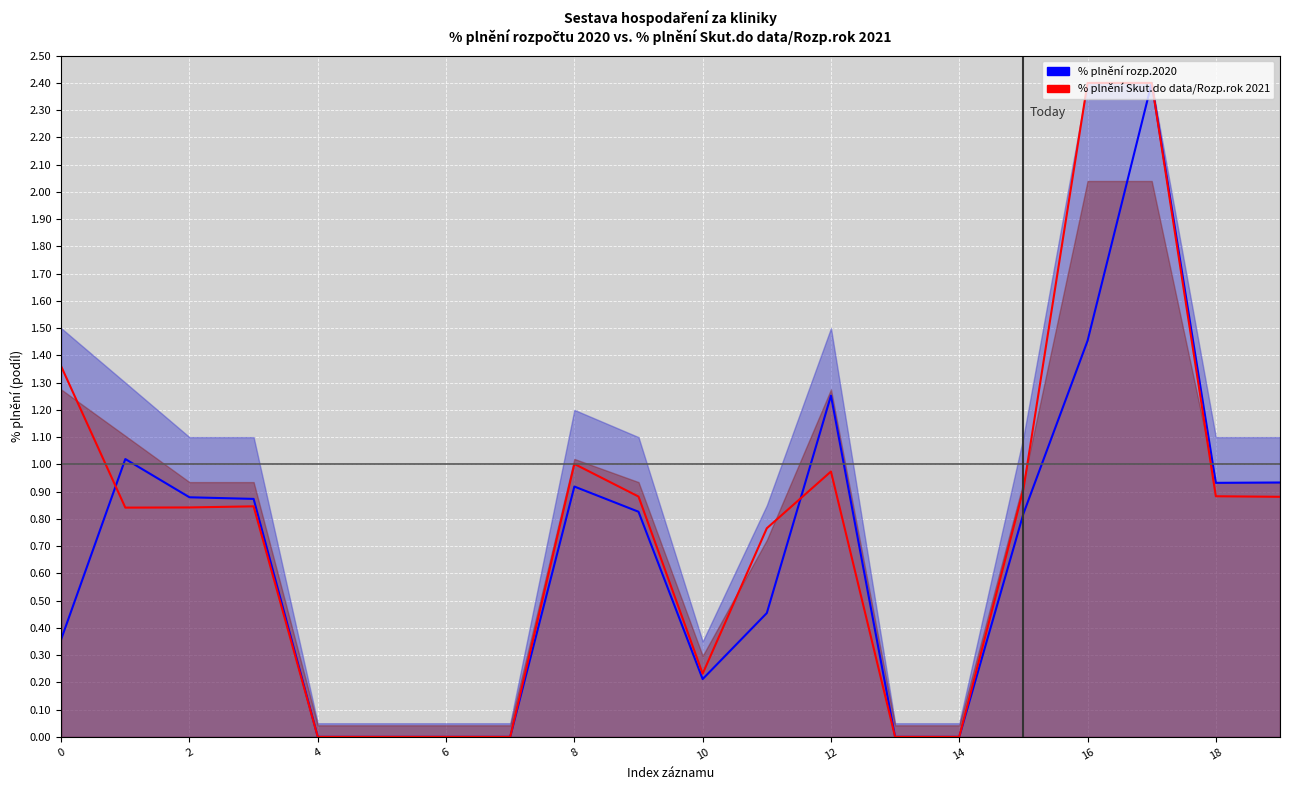

At which category is the sum across all series the highest?

17